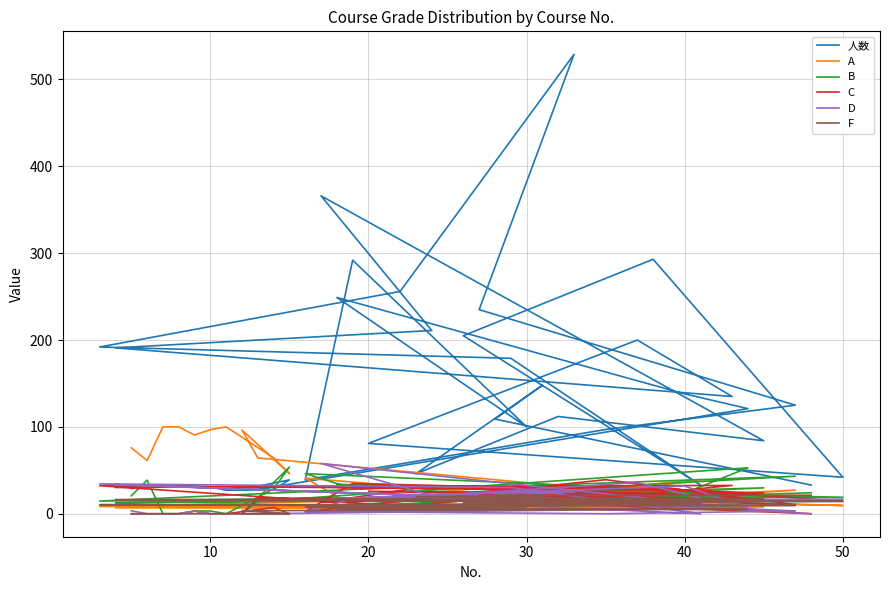

What value does the 人数 series have at 40?

32.0